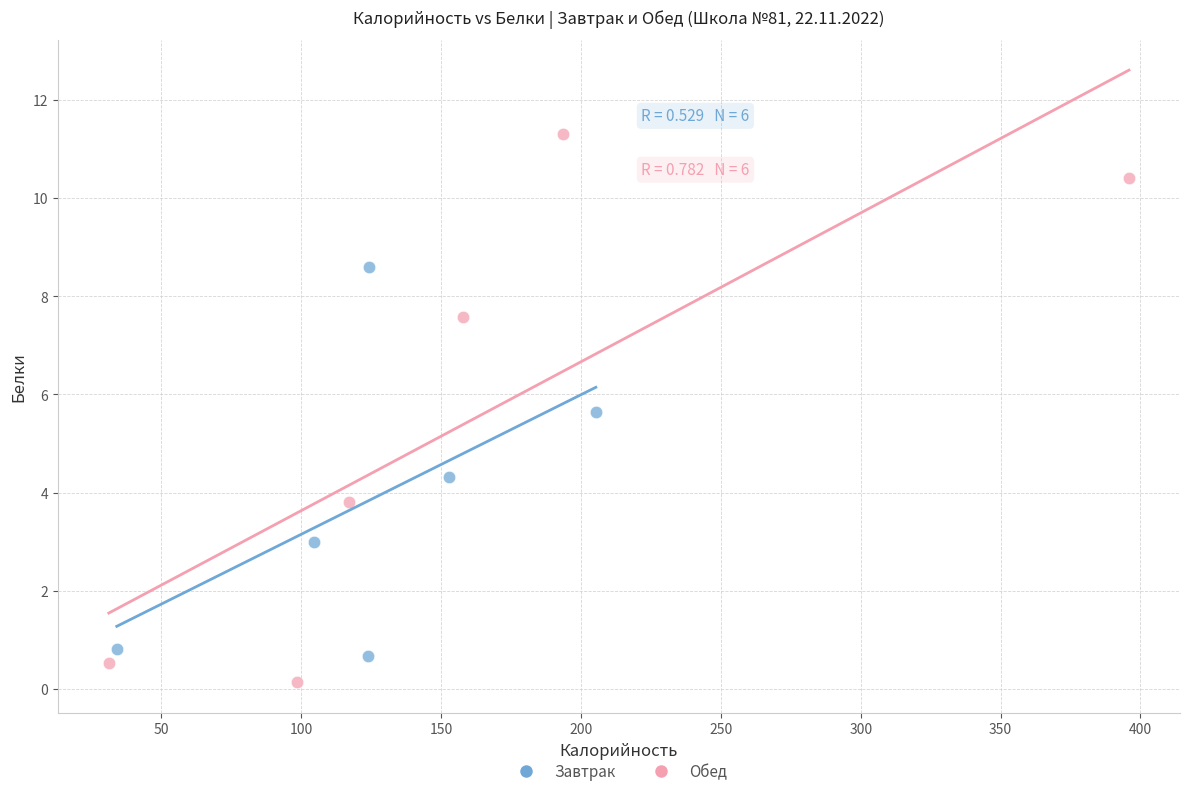

Which series reaches the minimum Y coordinate?

Обед